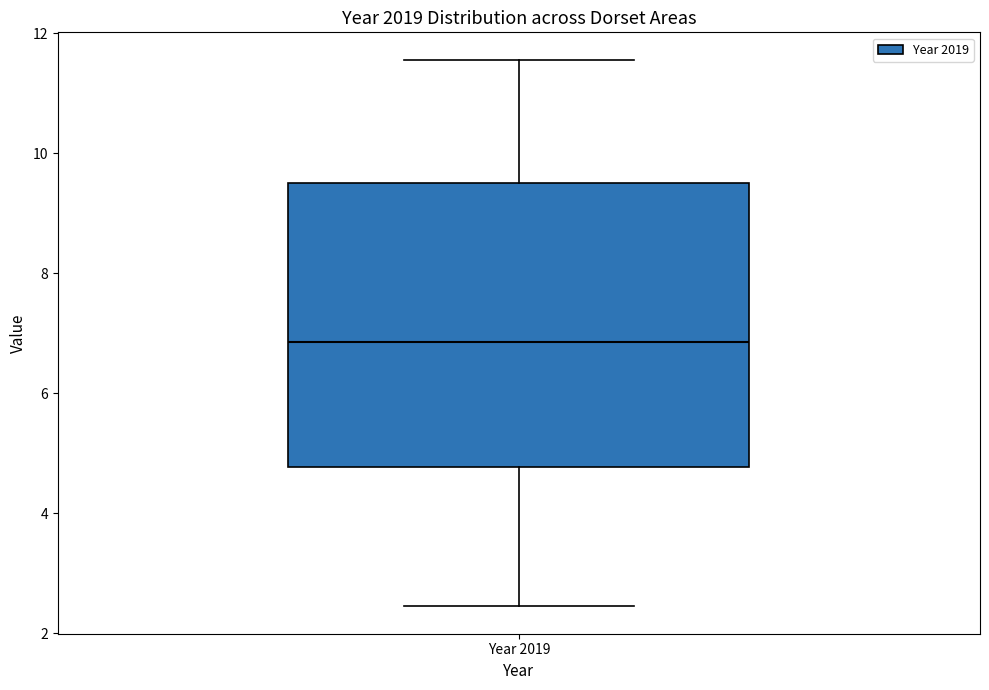

Transcribe this box plot: give where the median line is, the range the box spans, and where the two whiskers end, as read against the y-axis. The values are not printed on the chart, so give them approximately, as read against the axis.

median 6.8, box 4.8 to 9.6, whiskers 2.4 to 11.6